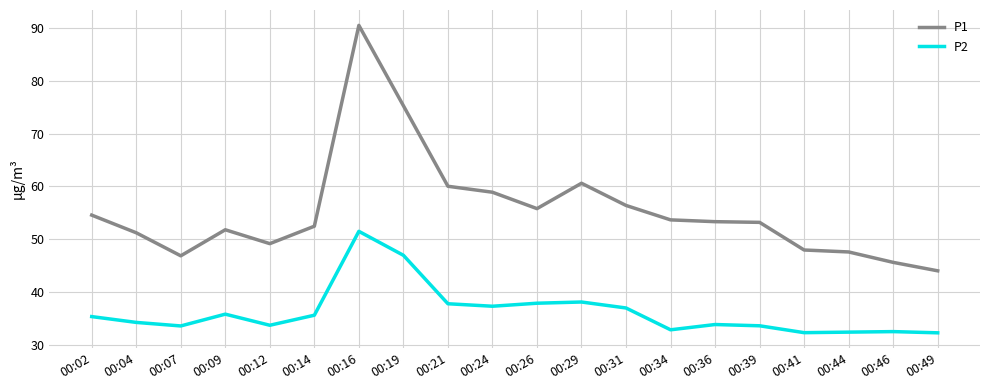

What is the spread (max minus min) of values at 00:49?

11.7